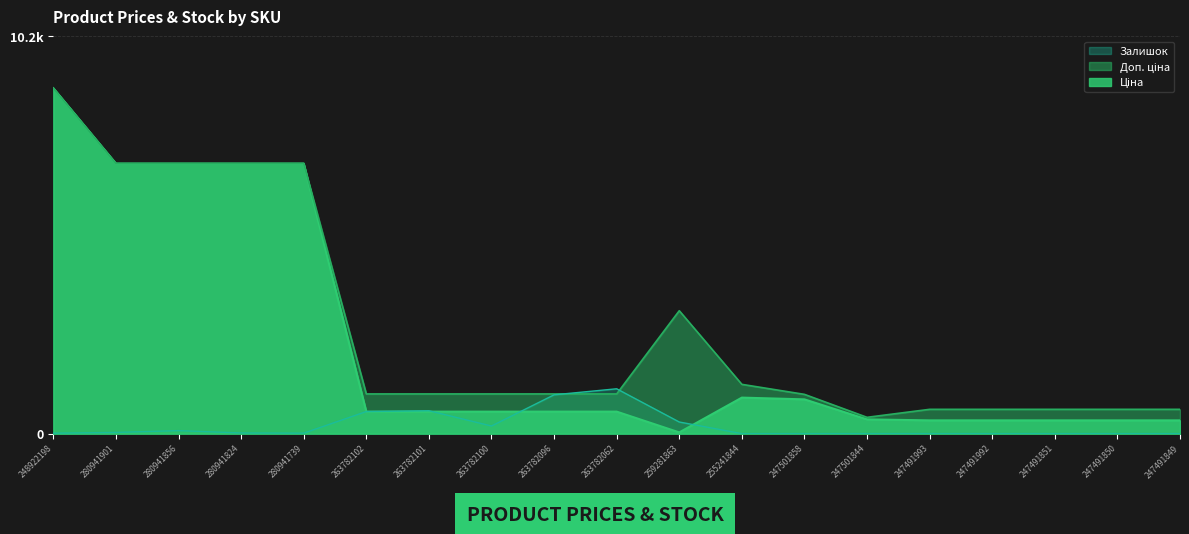

Which series has the widest spread of values?

Ціна